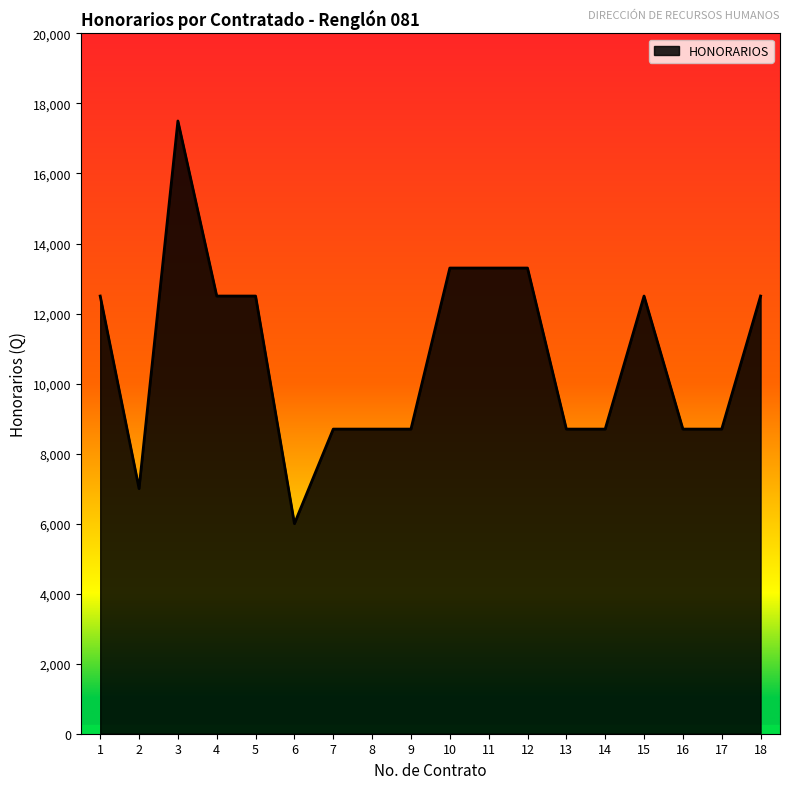

What is the change in value from 2 to 3?

+10500